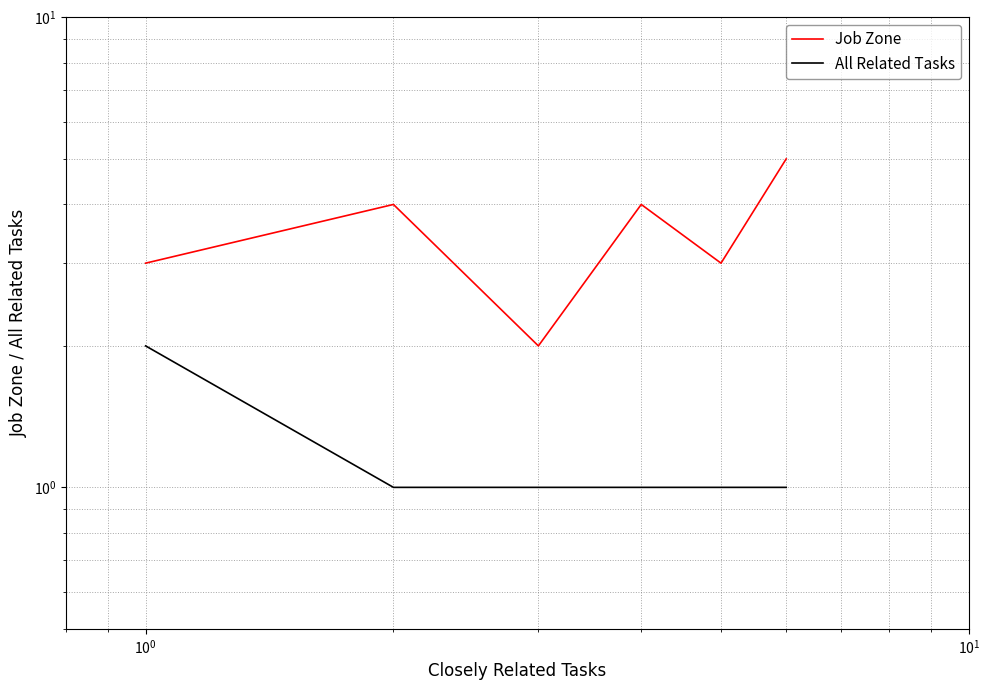

What are all the series names shown in the legend?

Job Zone, All Related Tasks